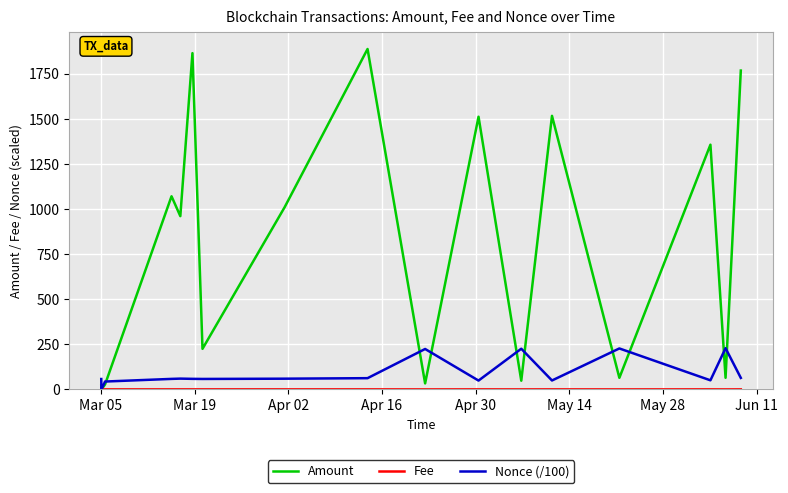

Which series has the largest range (max minus min)?

Amount